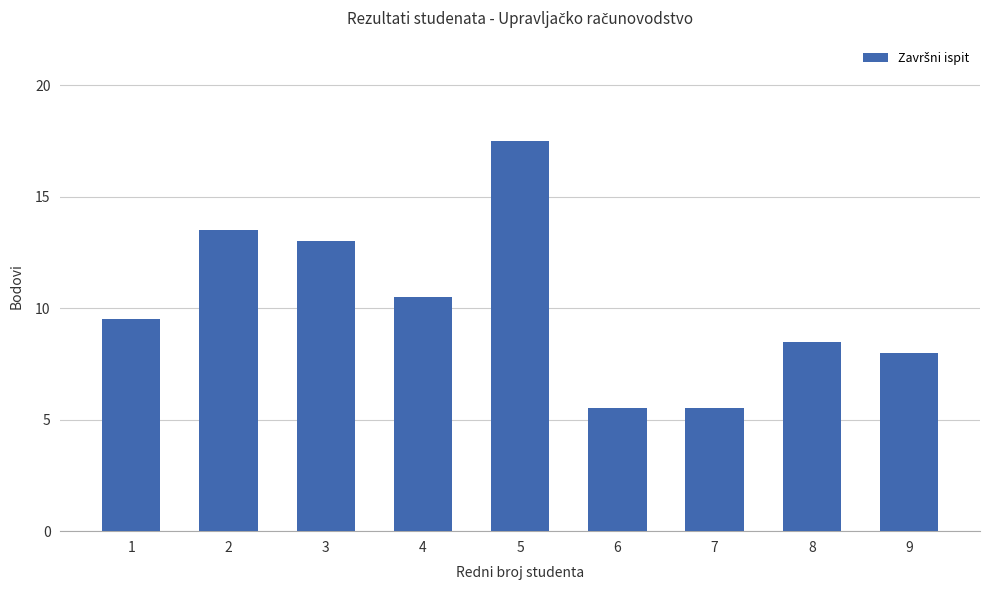

How many data points are less than 9?

4